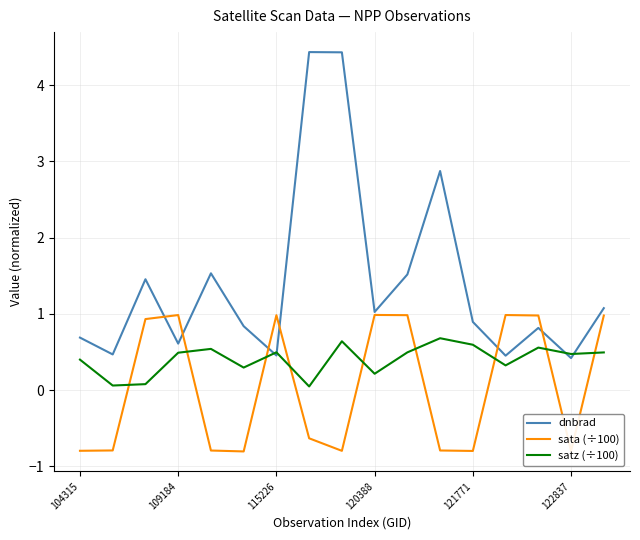

What is the maximum value for satz (÷100)?

0.7